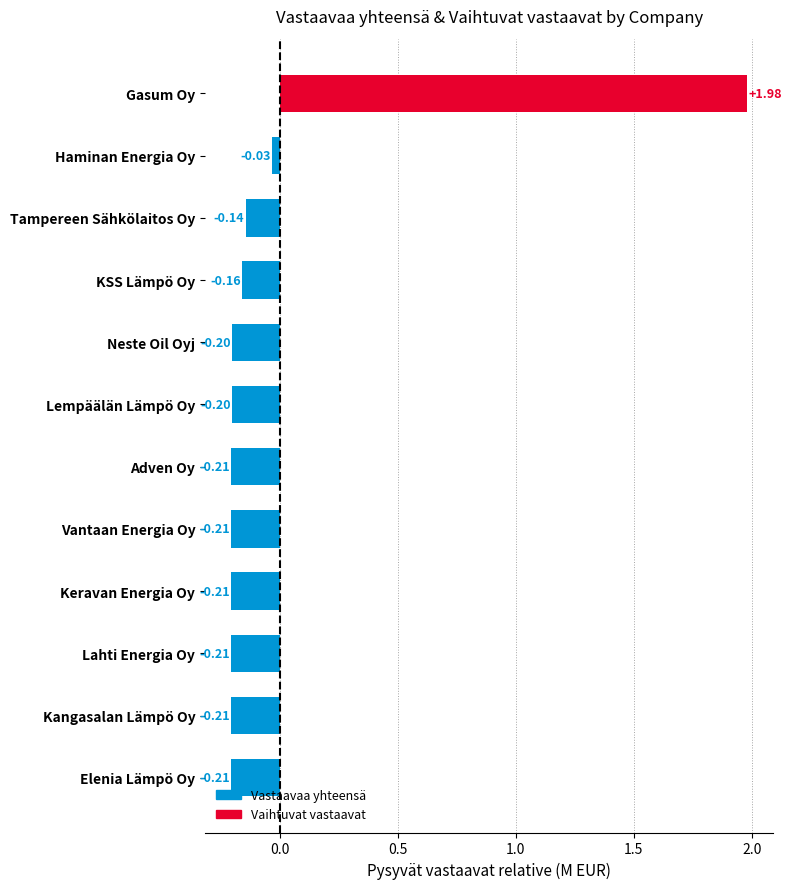

The chart shows a value of -0.4 at Kangasalan Lämpö Oy. True or false?

False